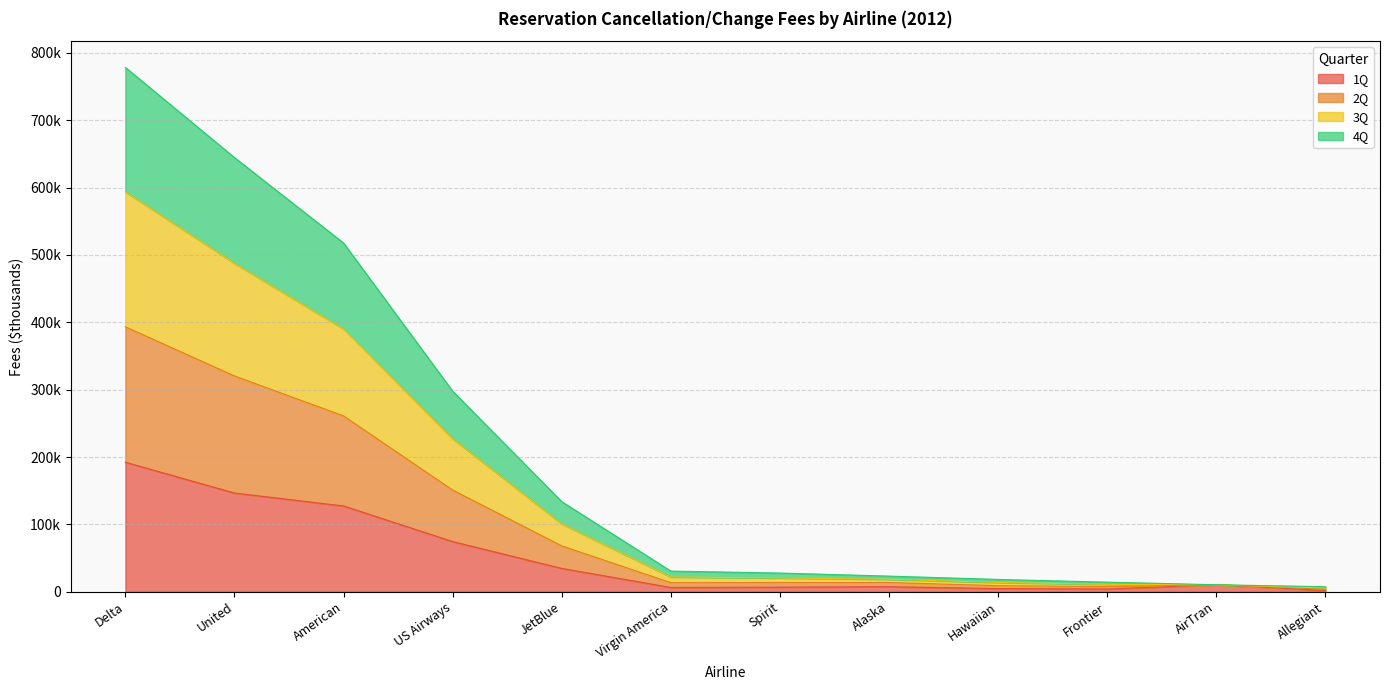

What is the label of the 11th point from the right?

United